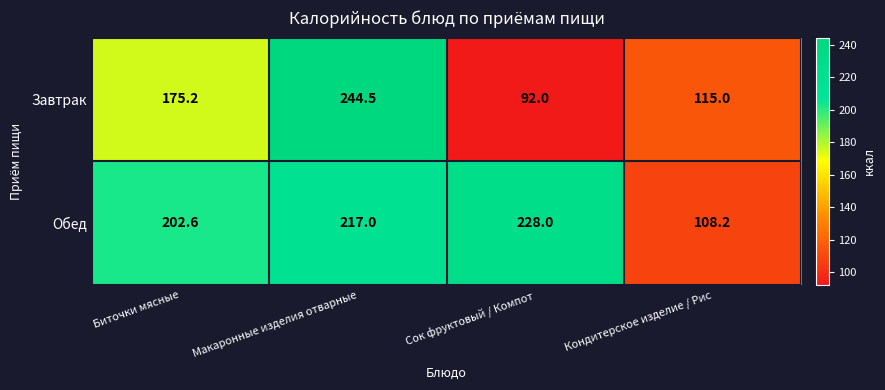

Rank the series at Биточки мясные from lowest to highest value.

Завтрак, Обед